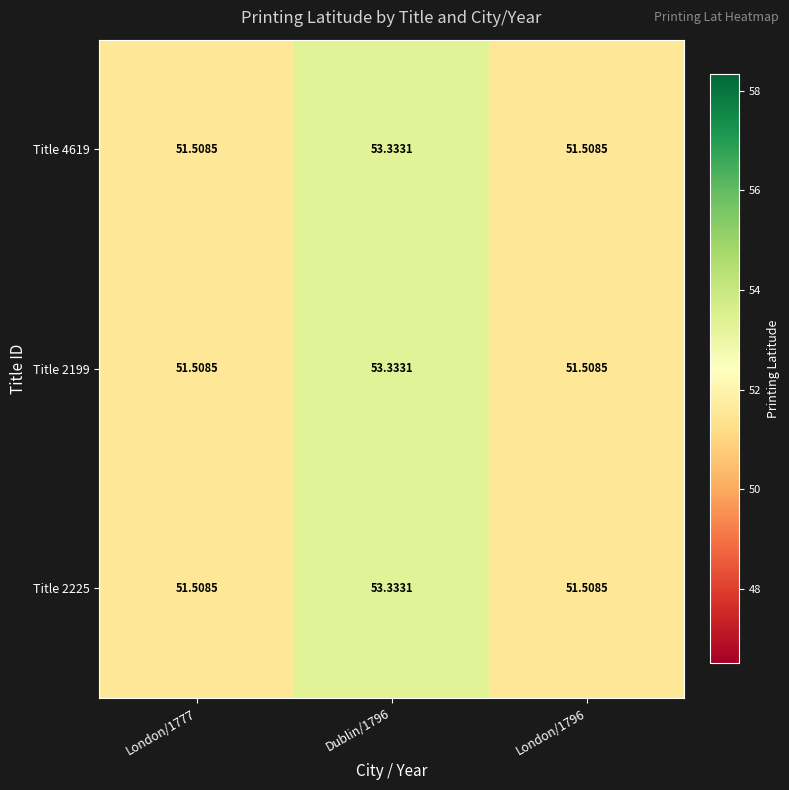

Which series has the largest range (max minus min)?

Title 4619